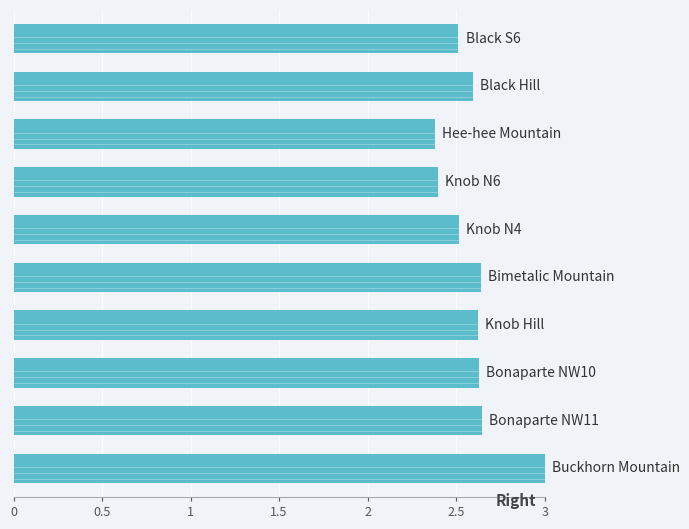

What is the difference between the maximum and second lowest values?

0.6